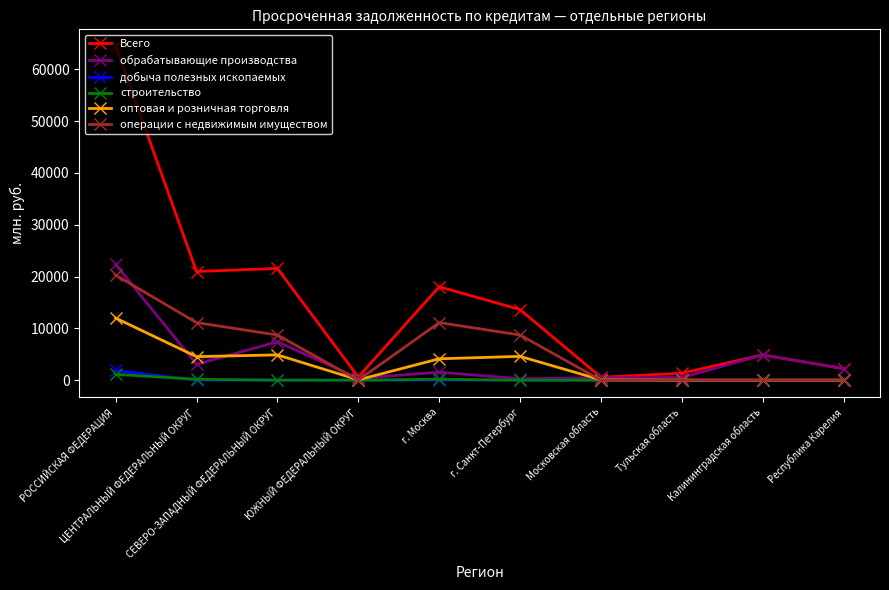

At how many categories does at least one series exceed 10080?

5